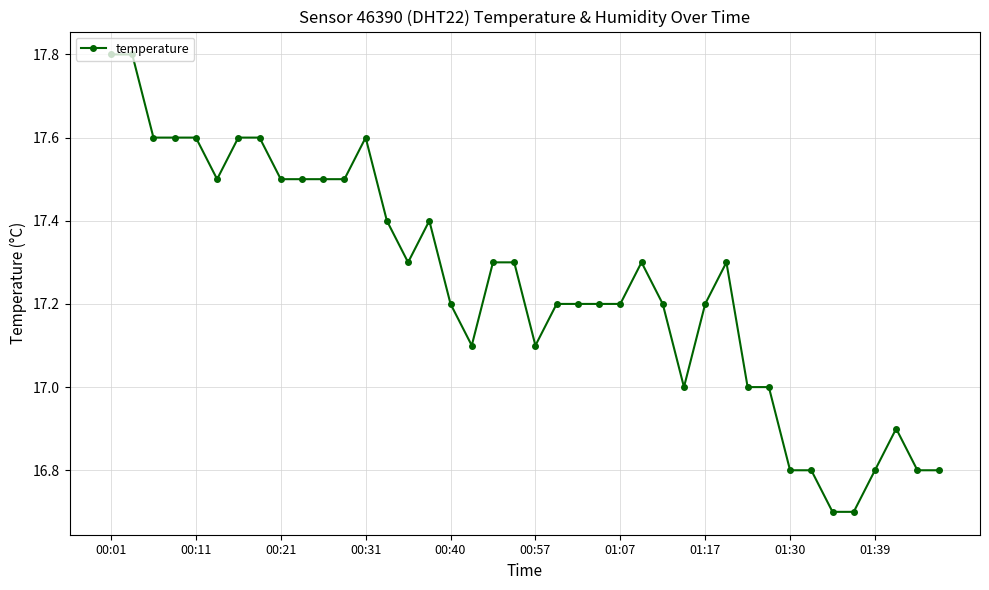

How many series are shown in this chart?

1